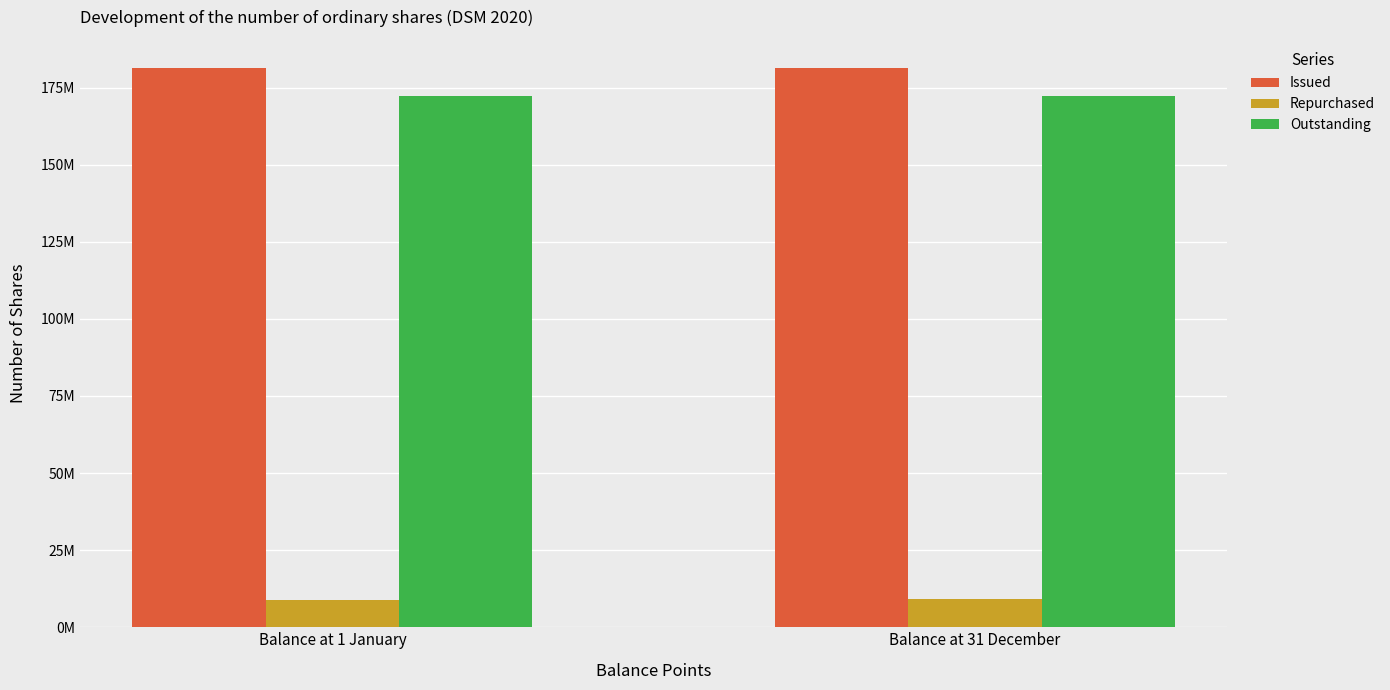

What are all the series names shown in the legend?

Issued, Repurchased, Outstanding